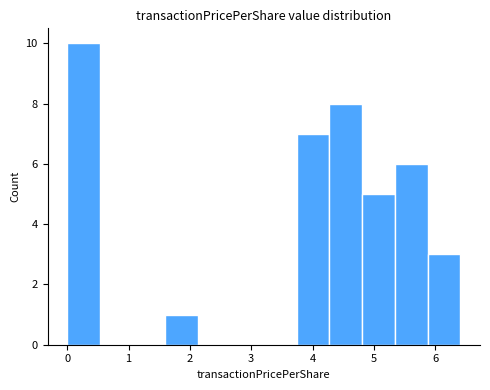

Over which range of the x-axis is the bar tallest?

0.0 to 0.5